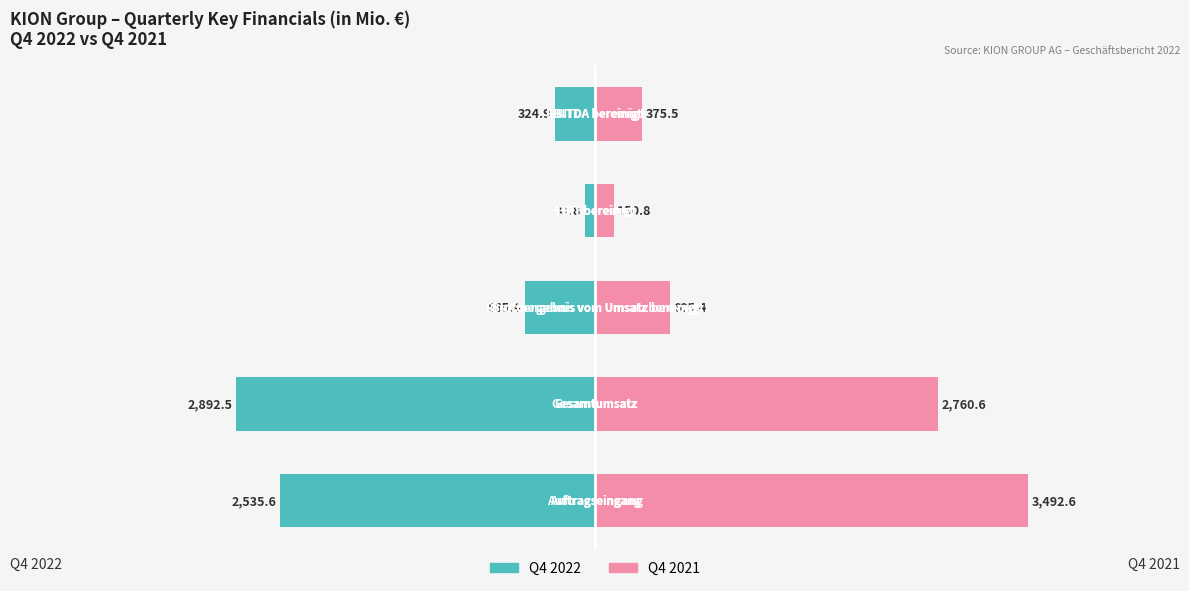

What is the difference between the second highest and second lowest values in the Q4 2022 series?

2210.7